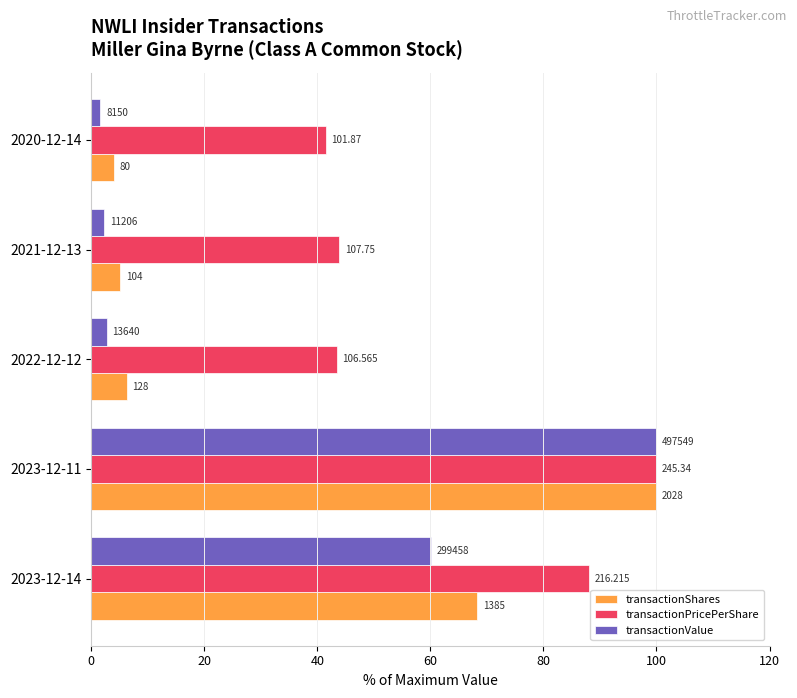

What are all the series names shown in the legend?

transactionShares, transactionPricePerShare, transactionValue